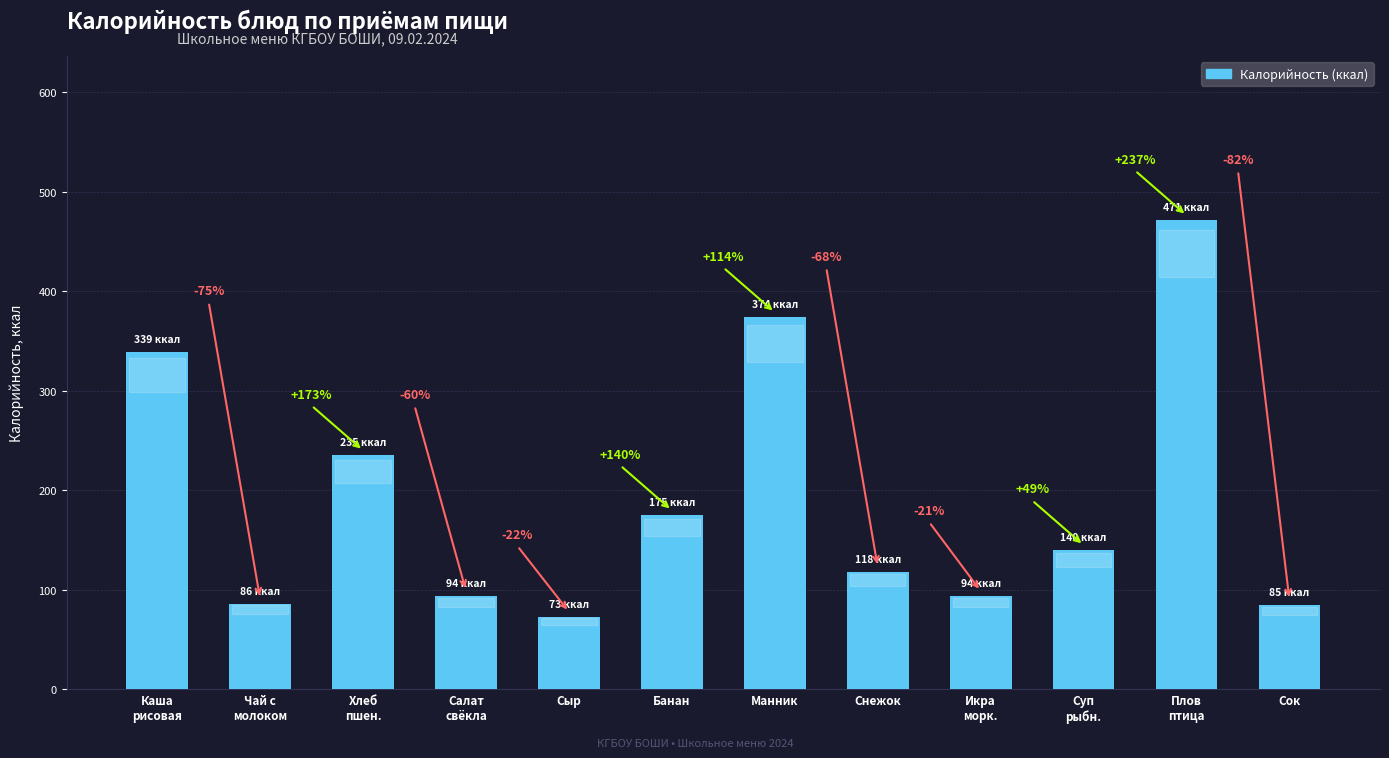

True or false: the data shows 148.1 at Манник.

False